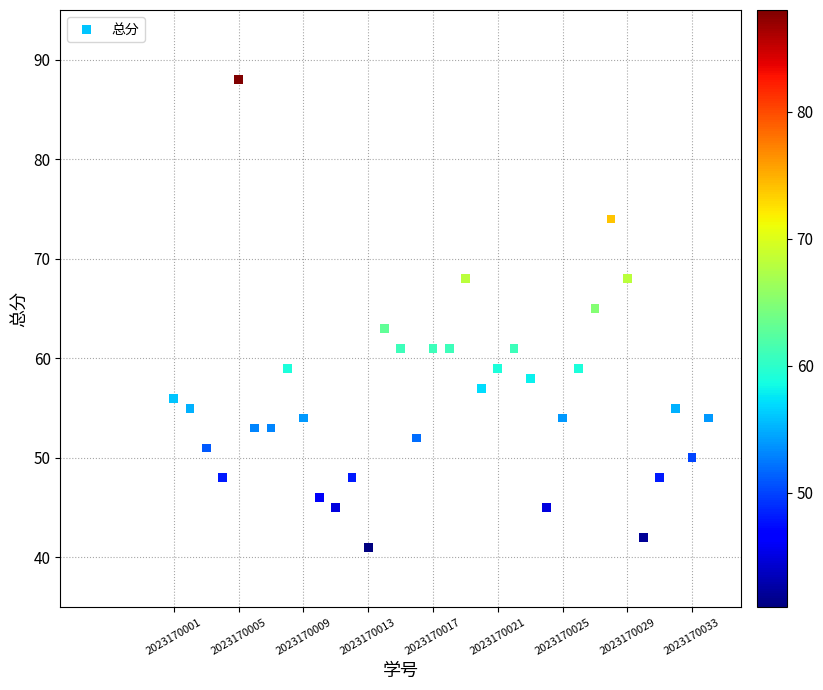

What is the range of Y values (max minus min)?

47